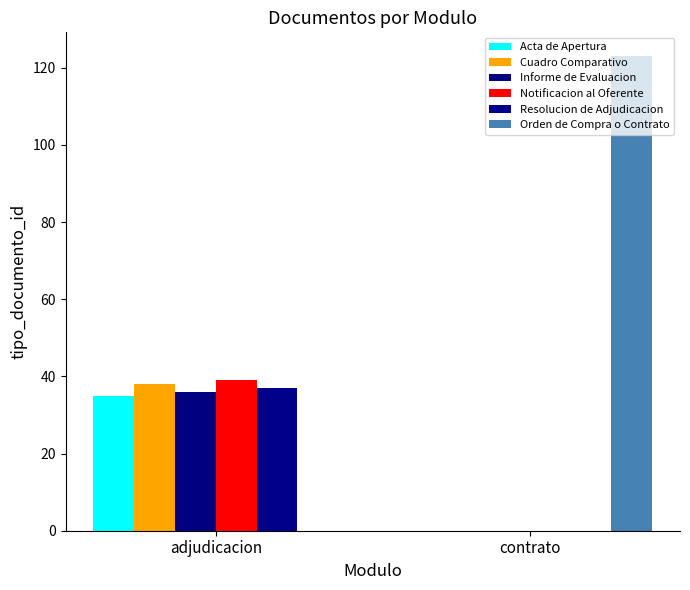

Rank the categories by Informe de Evaluacion value from lowest to highest.

contrato, adjudicacion